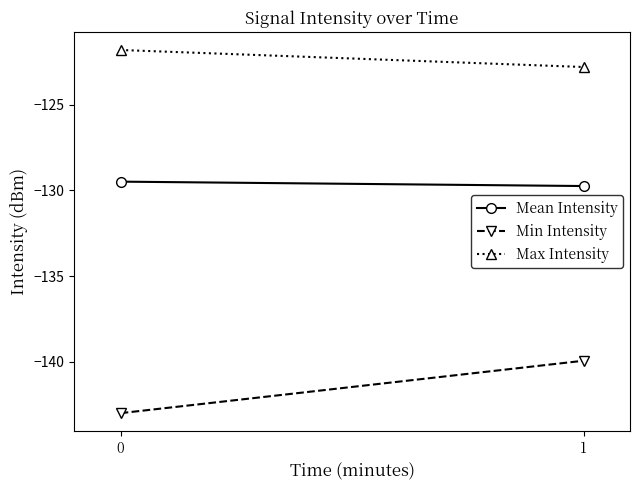

What is the difference between the maximum and minimum values in the Min Intensity series?

3.1